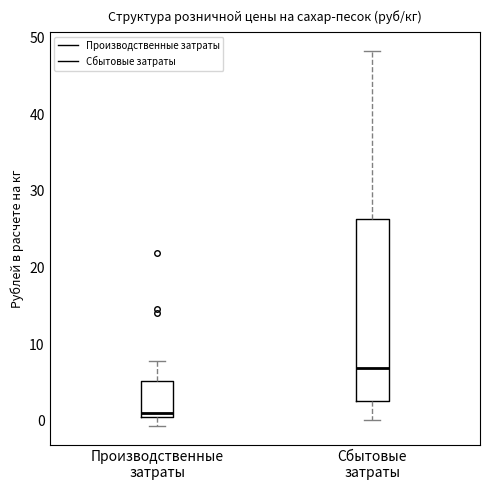

Which box's median line is the lowest?

Производственные затраты